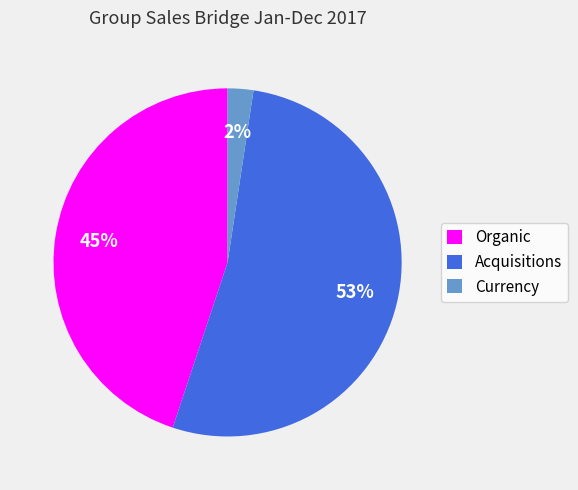

Which slice represents more than half of the pie?

Acquisitions